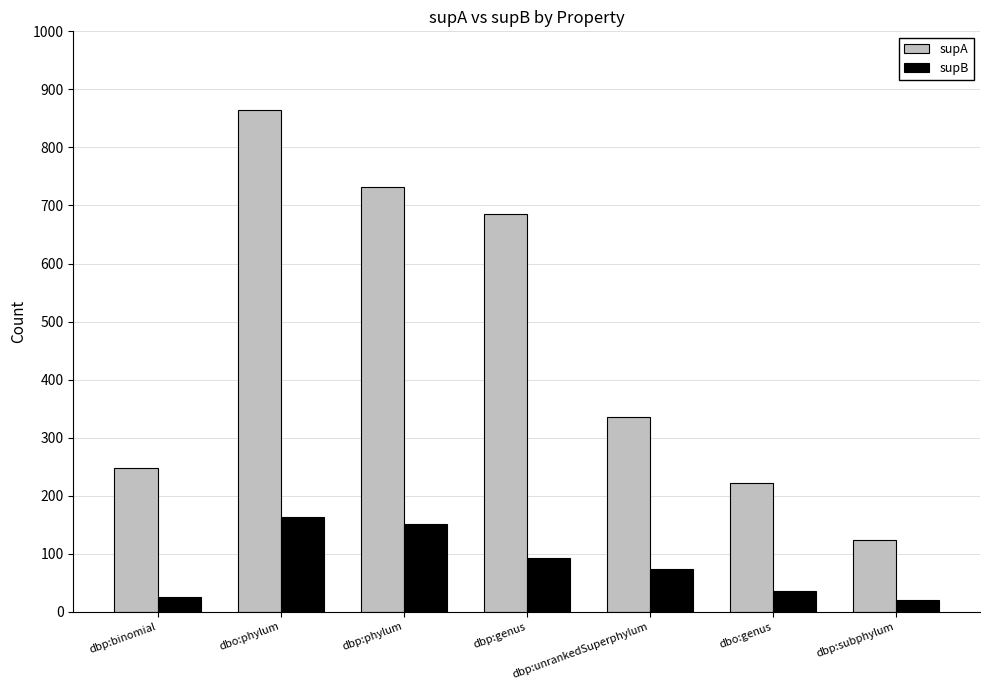

True or false: supB has a value of 20 at dbp:subphylum.

True